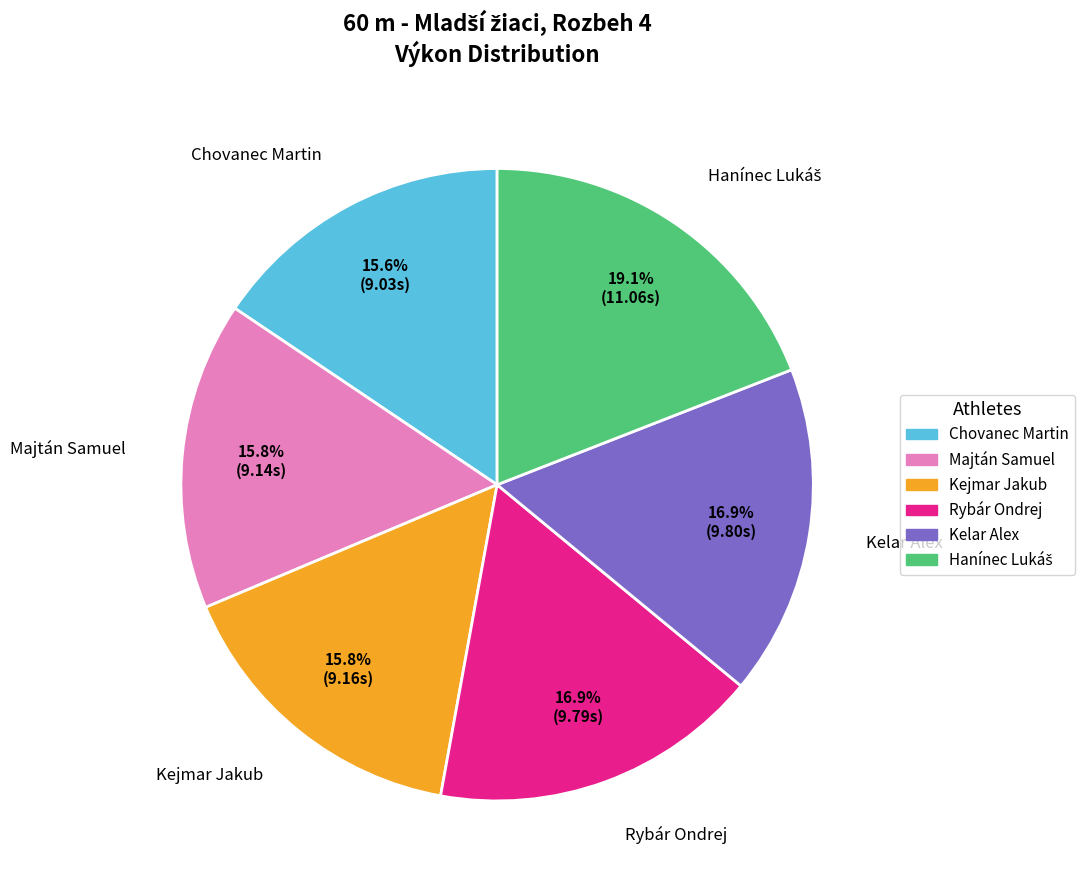

Count the number of slices in the pie.

6